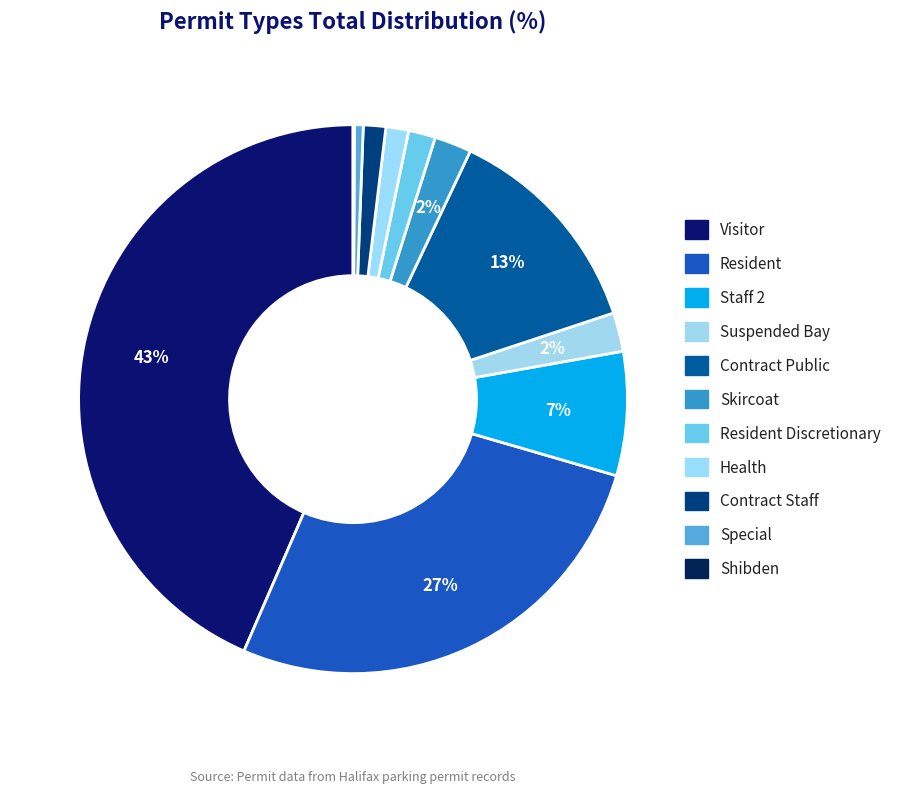

Which category has the biggest portion of the pie?

Visitor